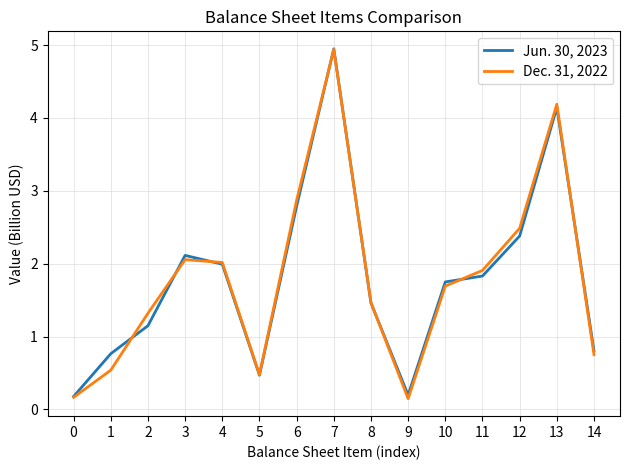

Where does the Jun. 30, 2023 series first go above 1?

2